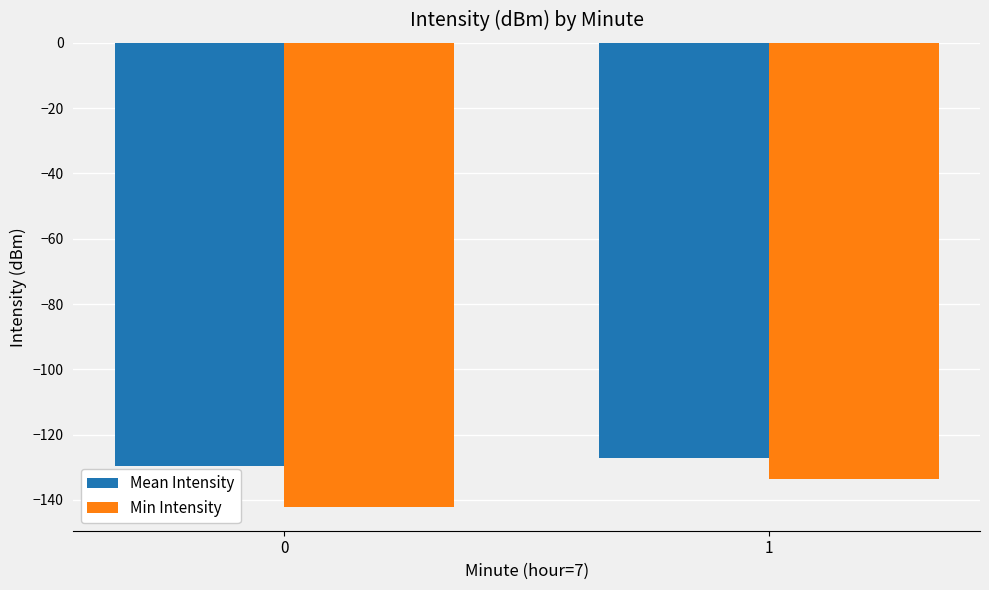

What are all the series names shown in the legend?

Mean Intensity, Min Intensity